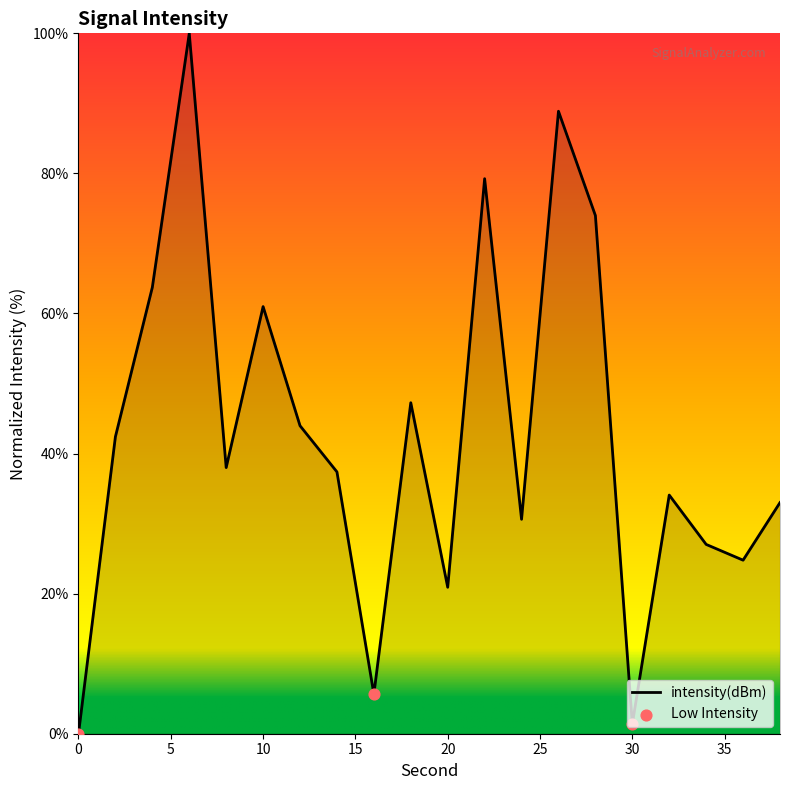

What is the greatest value displayed?

100.0